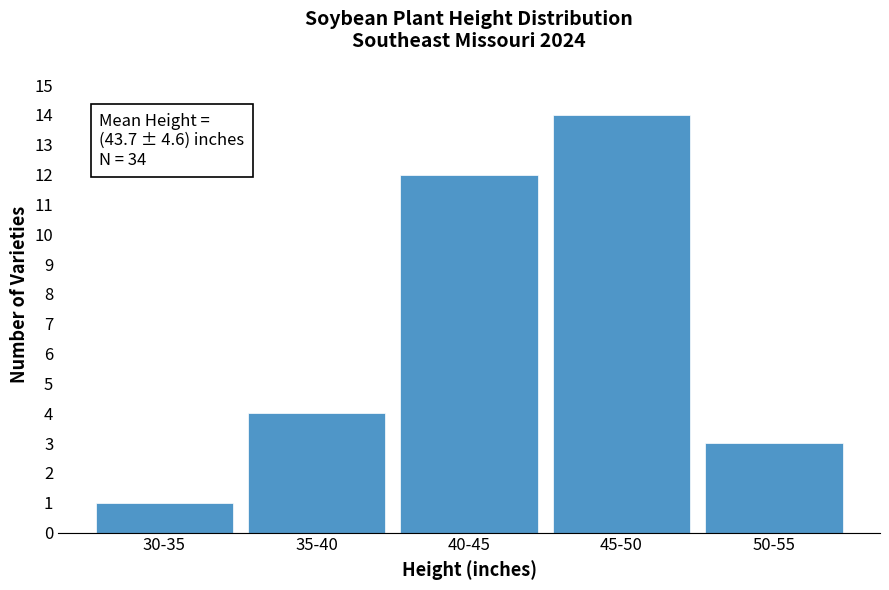

Reading left to right, what are all the values shown in this chart?

1	4	12	14	3